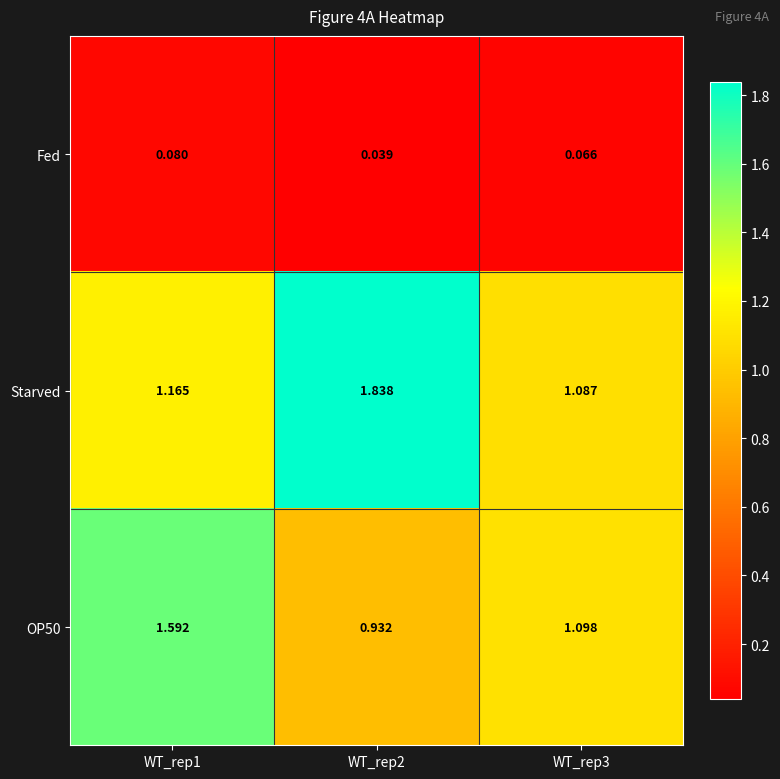

Between WT_rep1 and WT_rep2, which series saw the biggest shift?

Starved